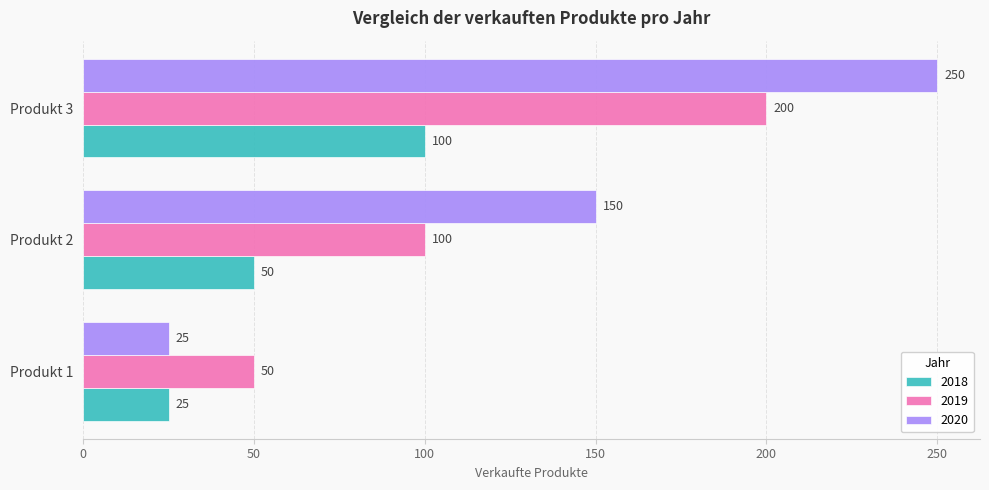

Rank the series by their maximum value, from lowest to highest.

2018, 2019, 2020